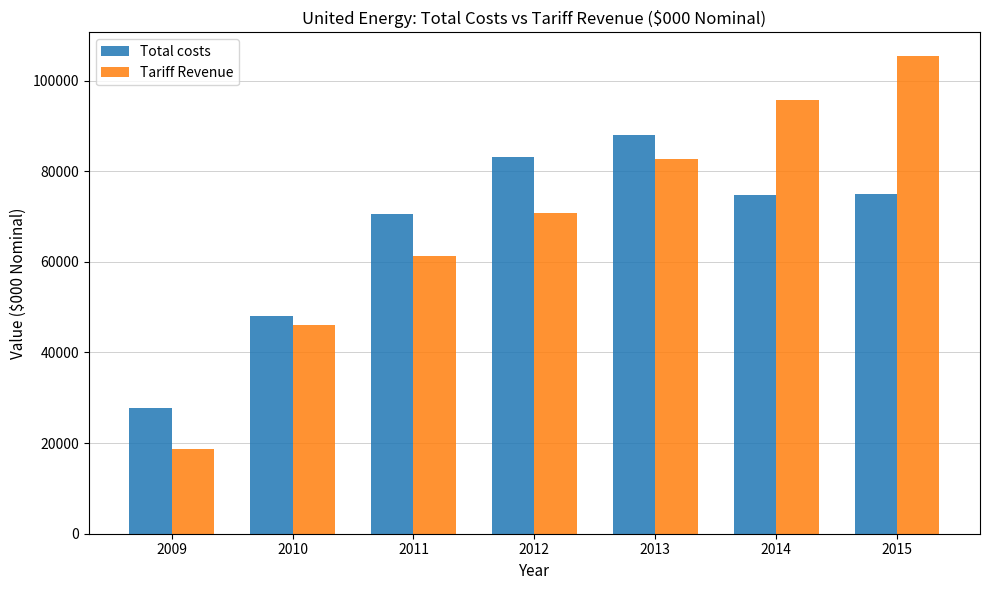

What are all the series names shown in the legend?

Total costs, Tariff Revenue